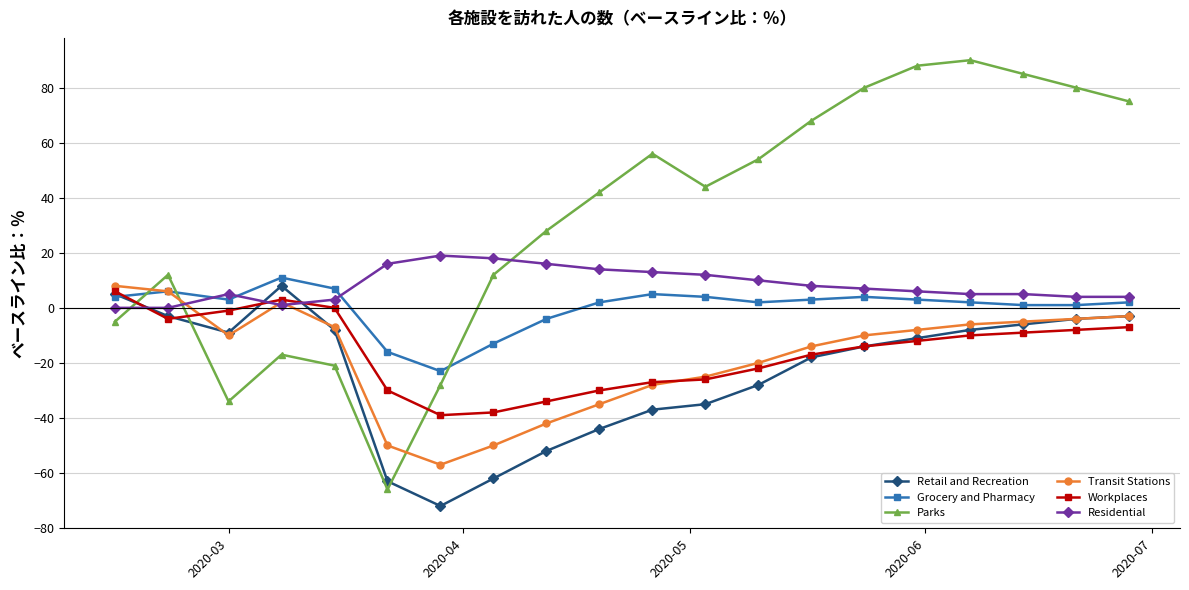

In Parks, how many points are higher than both neighbors (excluding endpoints)?

4